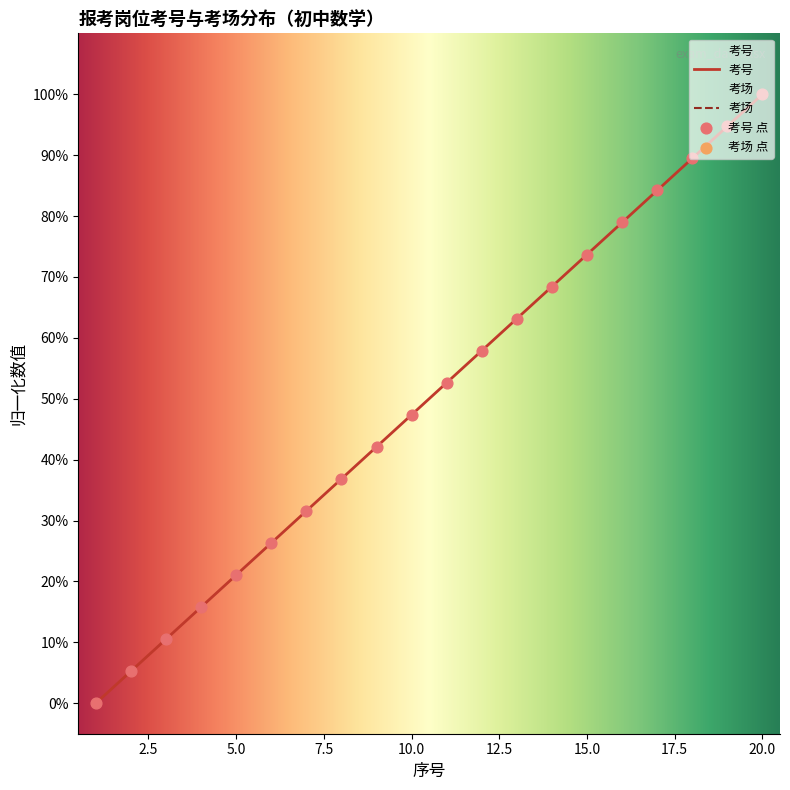

What is the change in value from 12 to 17?

+26.3